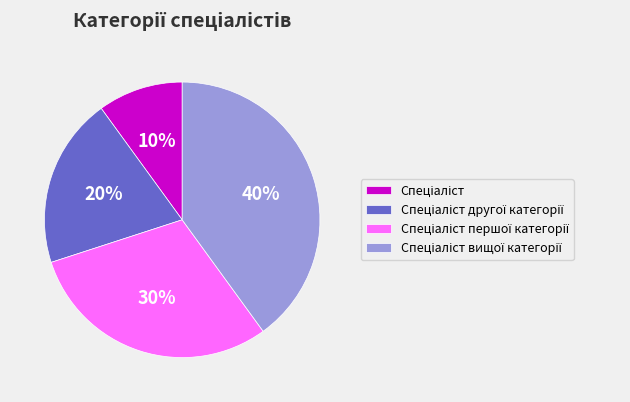

To the nearest percent, what is the average slice percentage?

25%